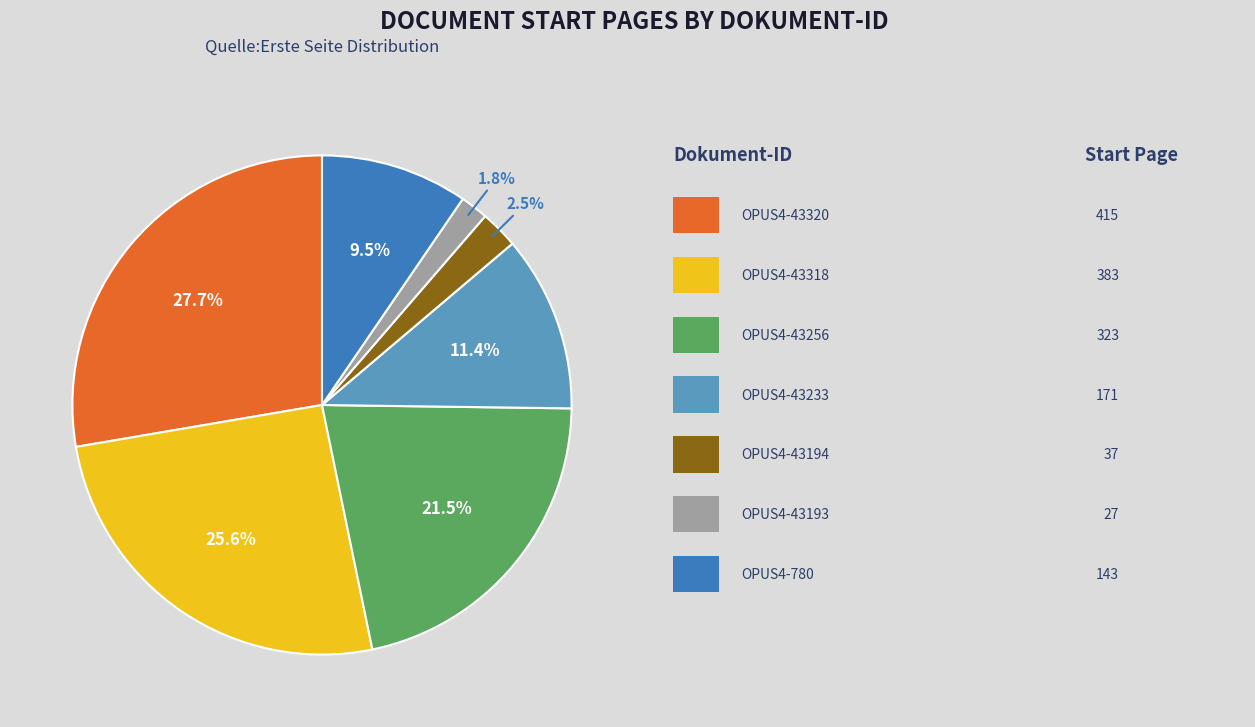

Does any single category account for the majority?

No